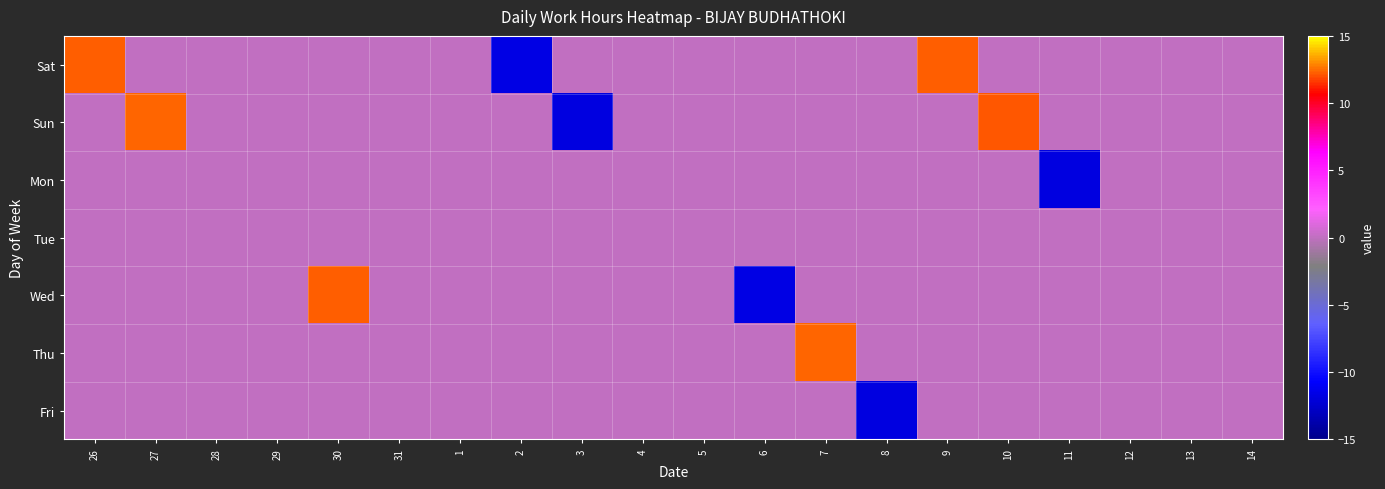

Which series changed the most between 1 and 2?

Sat